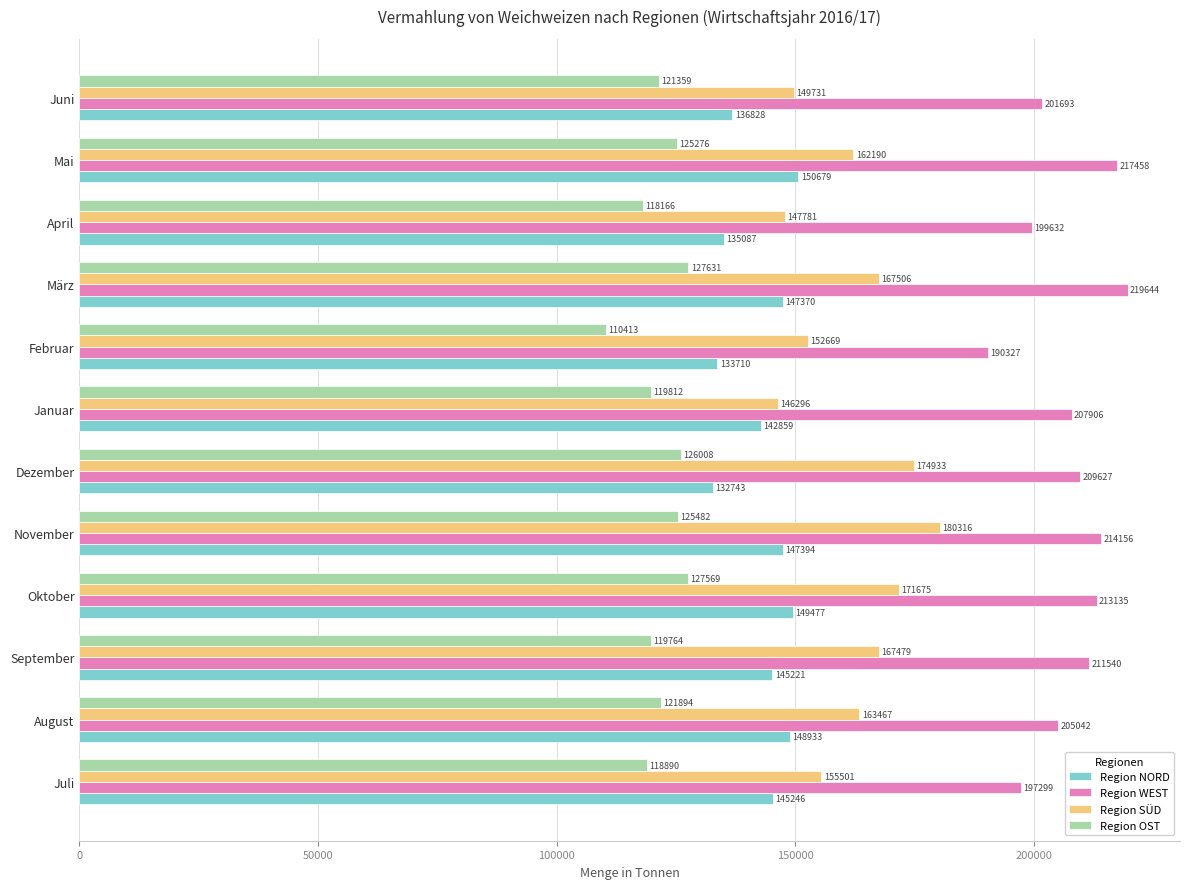

The Region OST series shows 119764 at September. True or false?

True